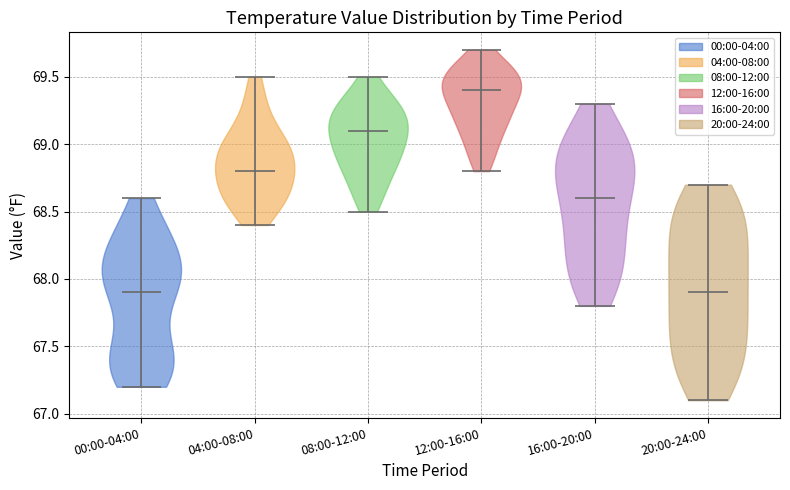

Which violin has the highest median line?

12:00-16:00